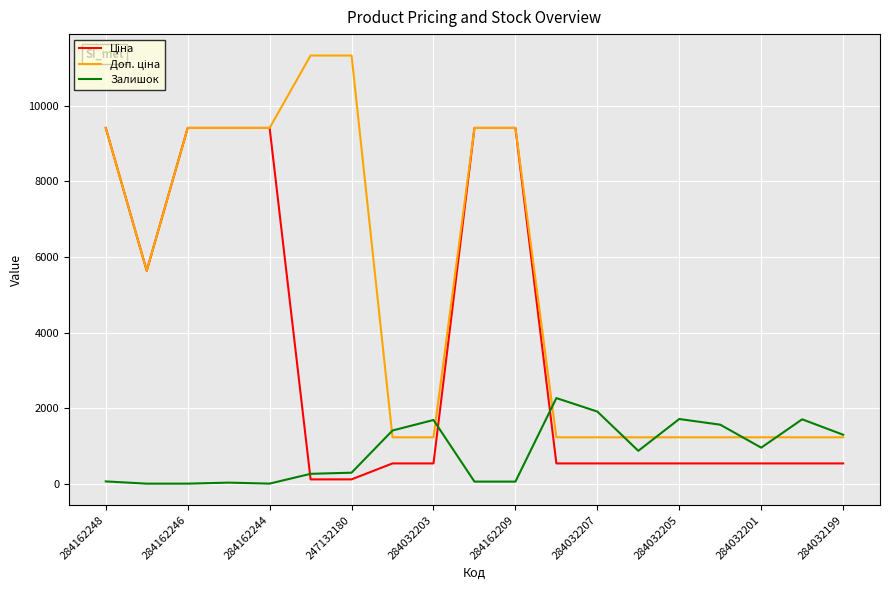

What is the greatest value displayed?

11334.0